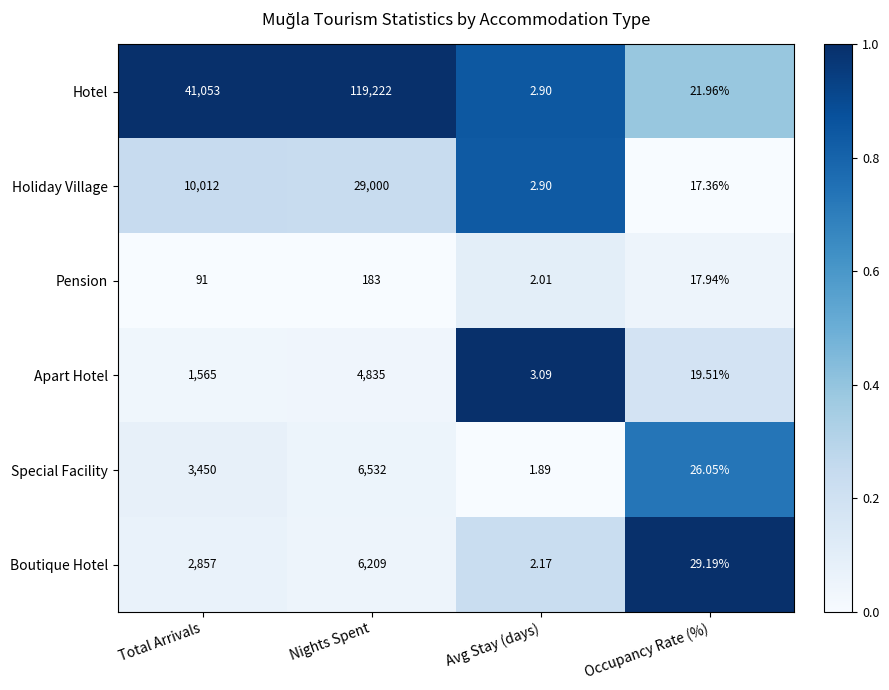

At which label is Special Facility closest to 3266?

Total Arrivals